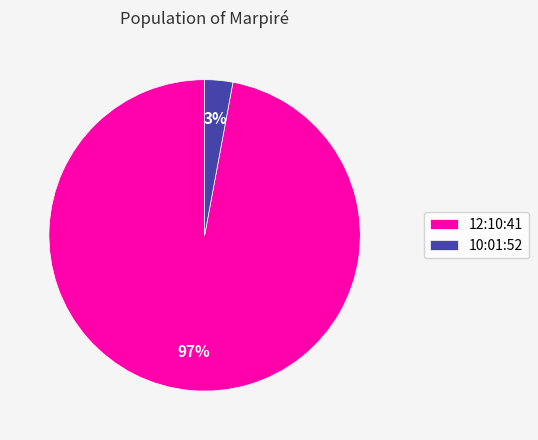

What percentage is the 12:10:41 slice, to the nearest percent?

97%